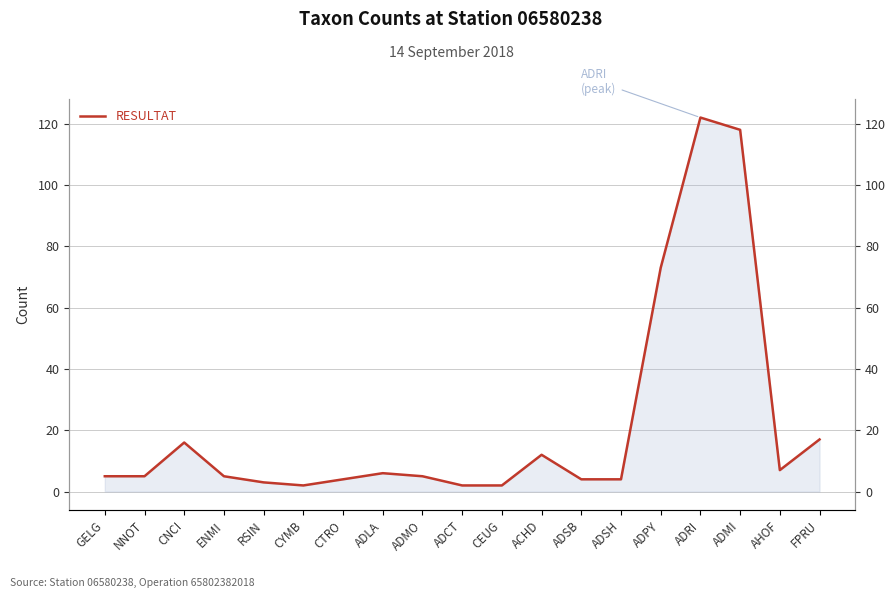

How many data points does each series have?

19